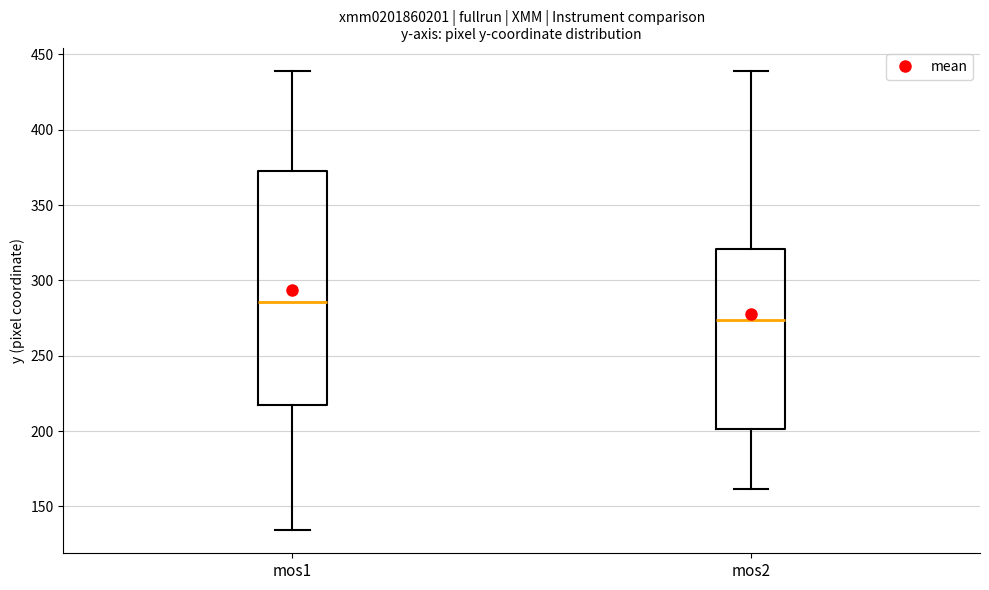

Which box's median line is the lowest?

mos2